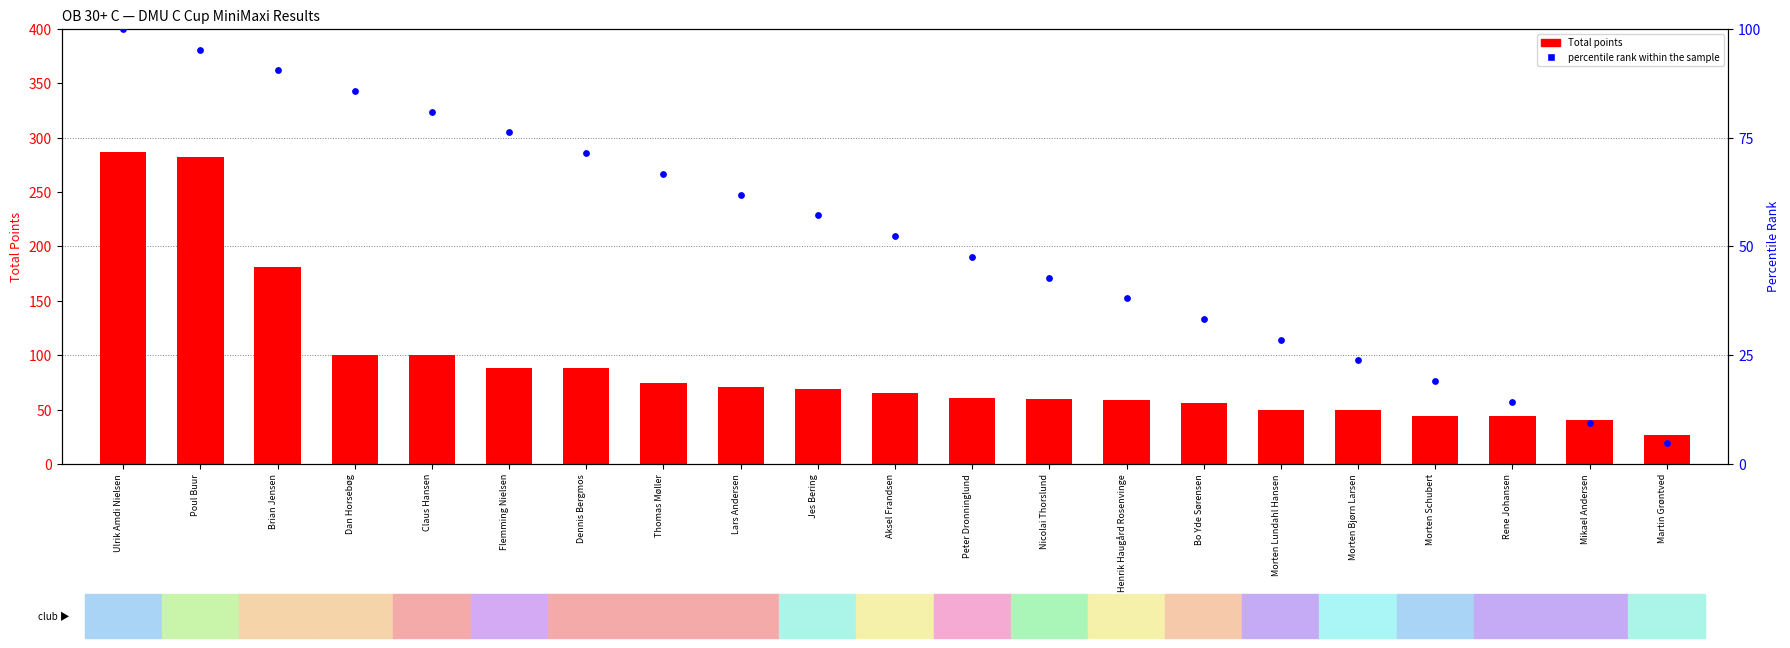

What is the change in value from Bo Yde Sørensen to Martin Grøntved?

-28.6